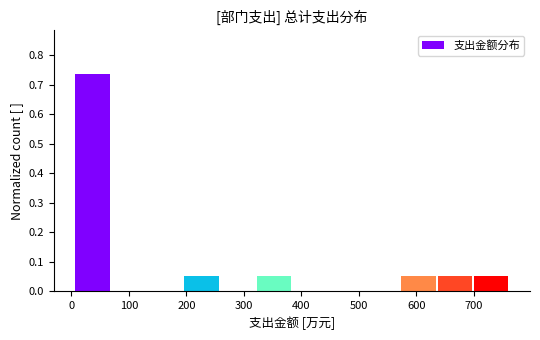

Reading left to right, list every bar in this chart as the range it spans on the x-axis followed by its height. Neither the bar edges nor the heights are printed on the chart, so give them approximately, as read against the axes.

10 to 70: 0.74
70 to 130: 0
130 to 190: 0
190 to 260: 0.05
260 to 320: 0
320 to 380: 0.05
380 to 450: 0
450 to 510: 0
510 to 570: 0
570 to 640: 0.05
640 to 700: 0.05
700 to 760: 0.05